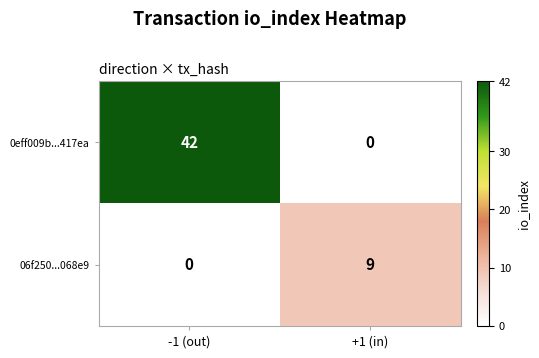

How many values in 06f250...068e9 are above zero?

1